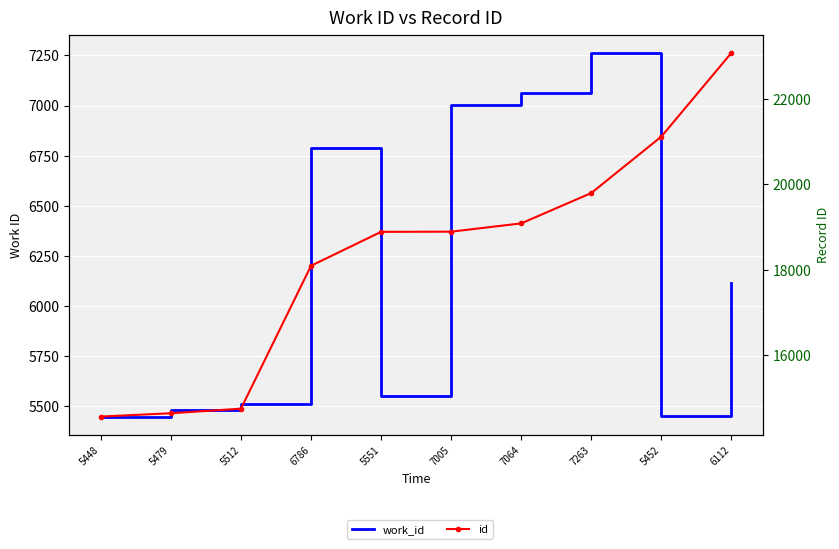

Which series has the widest spread of values?

id